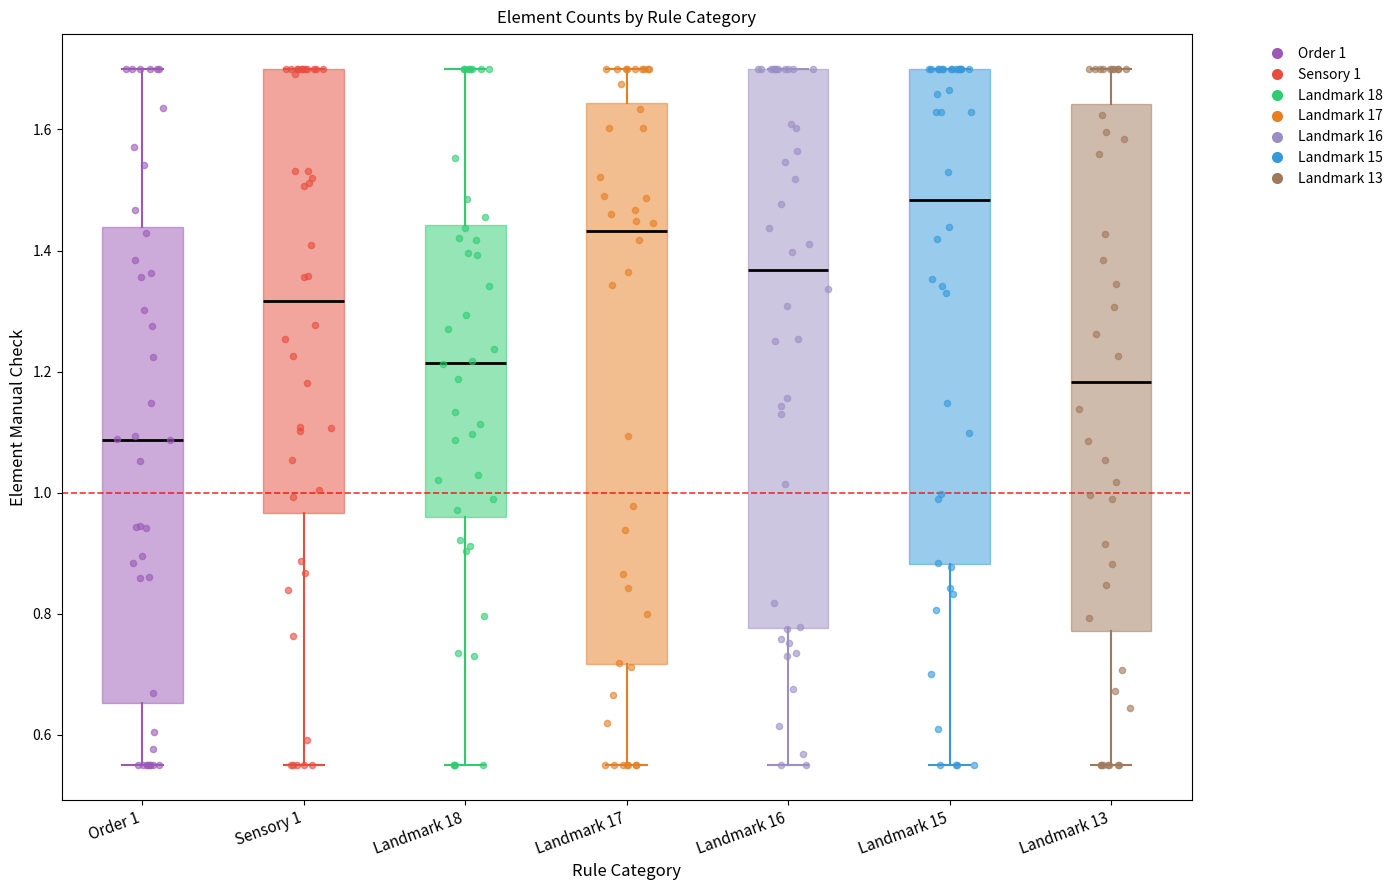

Where does the median line of the box for Landmark 16 sit on the y-axis? The values are not printed on the chart, so give them approximately, as read against the axis.

1.36